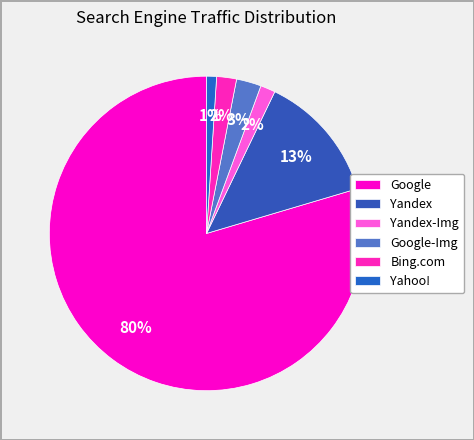

How much of the chart is everything except Bing.com?

98.0%